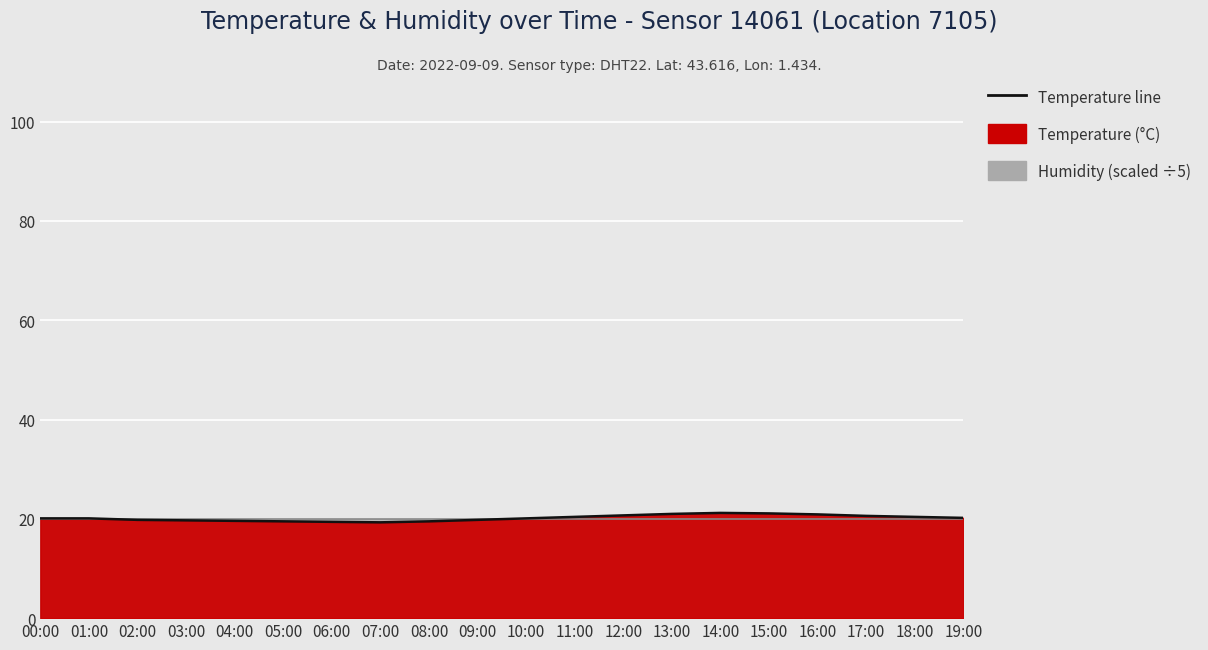

List the labels in order of value, smallest first.

07:00, 06:00, 05:00, 08:00, 04:00, 03:00, 02:00, 09:00, 00:00, 01:00, 10:00, 19:00, 11:00, 18:00, 17:00, 12:00, 16:00, 13:00, 15:00, 14:00